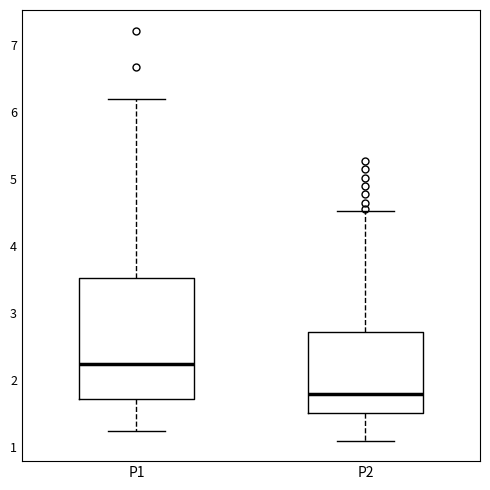

Reading left to right, transcribe this box plot: for each box, give where its median line is, the range the box spans, and where its two whiskers end, as read against the y-axis. The values are not printed on the chart, so give them approximately, as read against the axis.

P1: median 2.2, box 1.7 to 3.5, whiskers 1.3 to 6.2
P2: median 1.8, box 1.5 to 2.7, whiskers 1.1 to 4.5